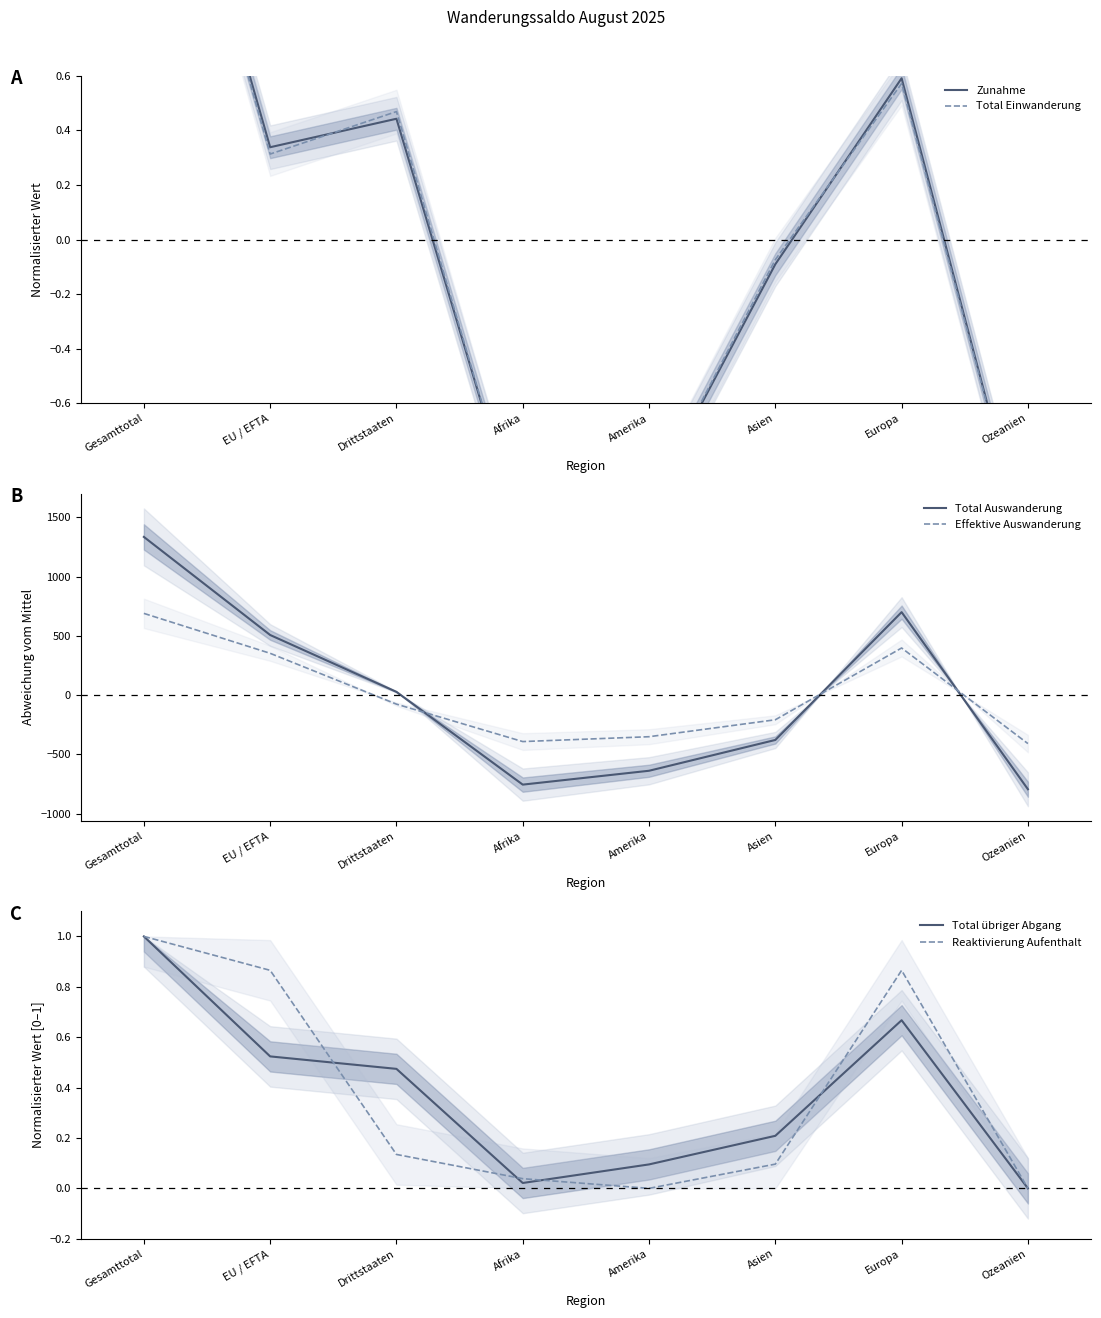

List the labels in order of Zunahme value, smallest first.

Ozeanien, Afrika, Amerika, Asien, EU / EFTA, Drittstaaten, Europa, Gesamttotal